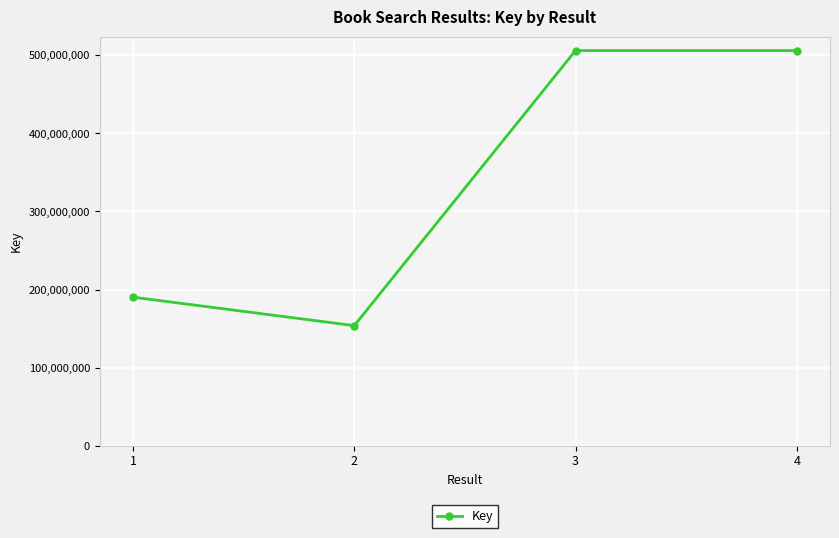

What is the value of the 2nd point from the left?

153726337